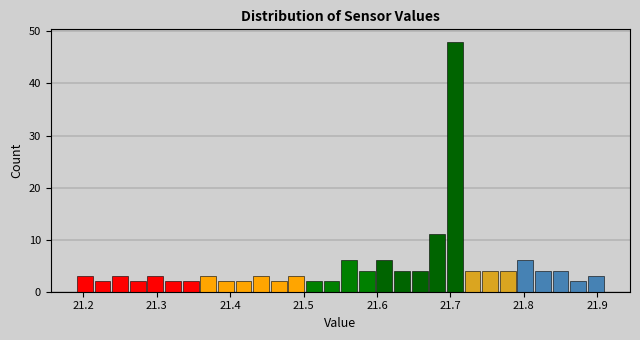

Read against the x-axis, roughly where is the centre of the tallest bar?

21.71